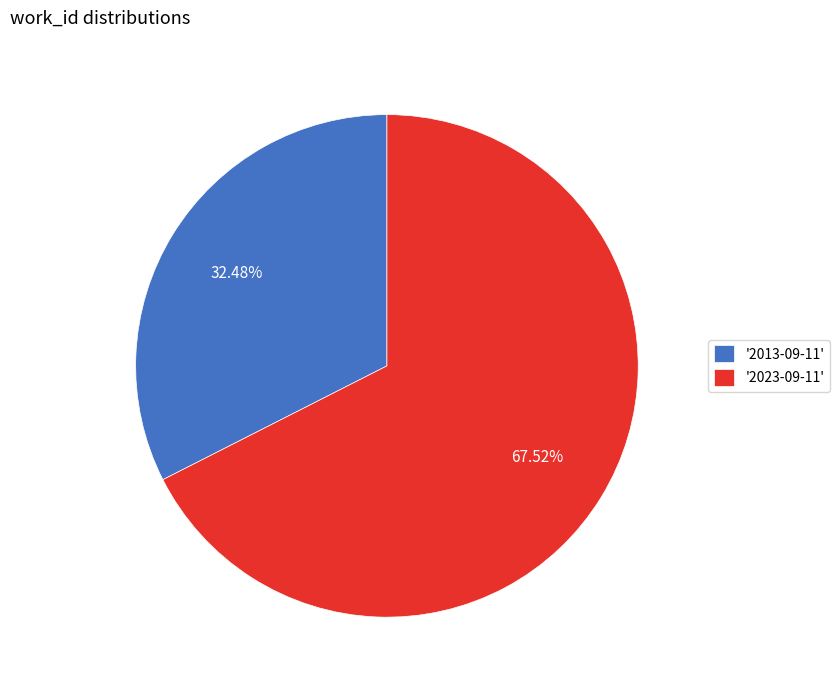

Is '2013-09-11' the majority of the pie?

No